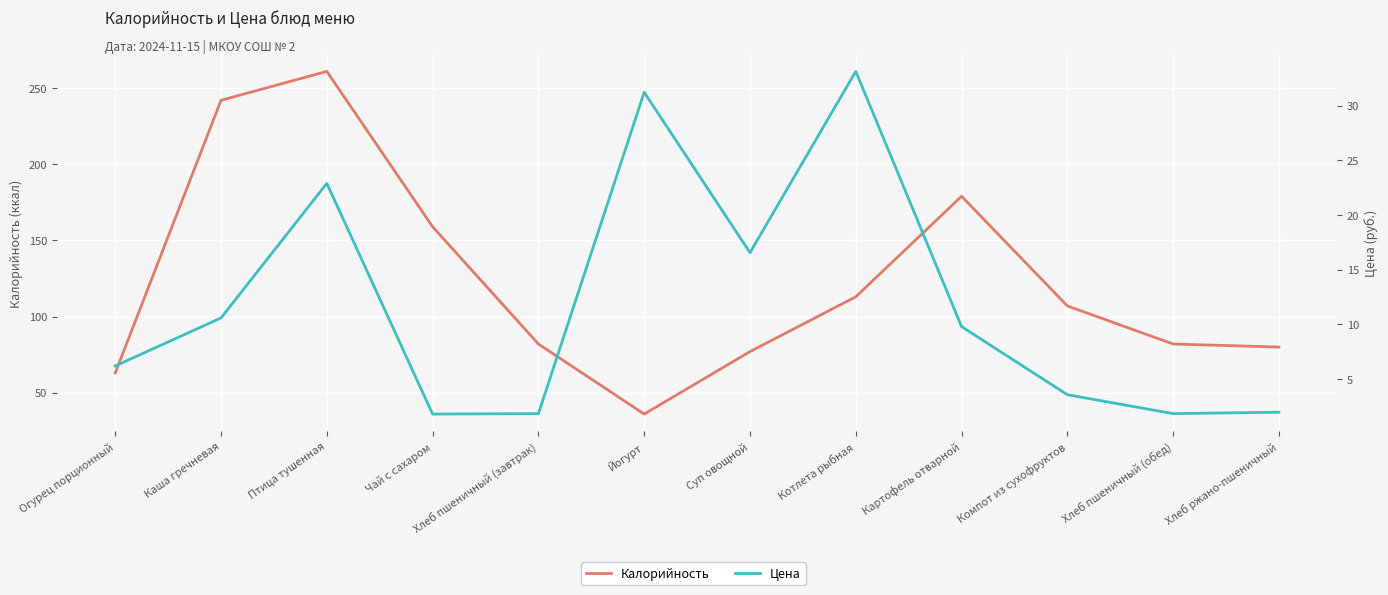

What position from the left is Компот из сухофруктов?

10